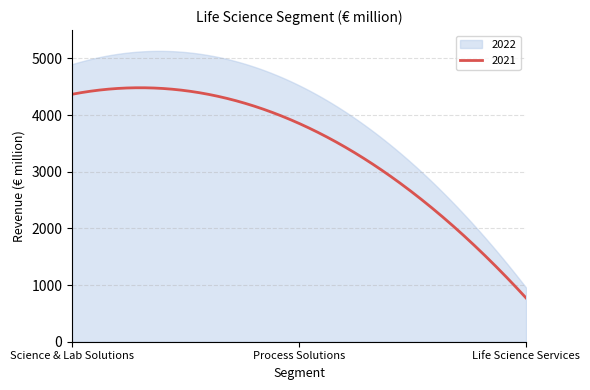

Rank the series at Science & Lab Solutions from highest to lowest value.

2022, 2021